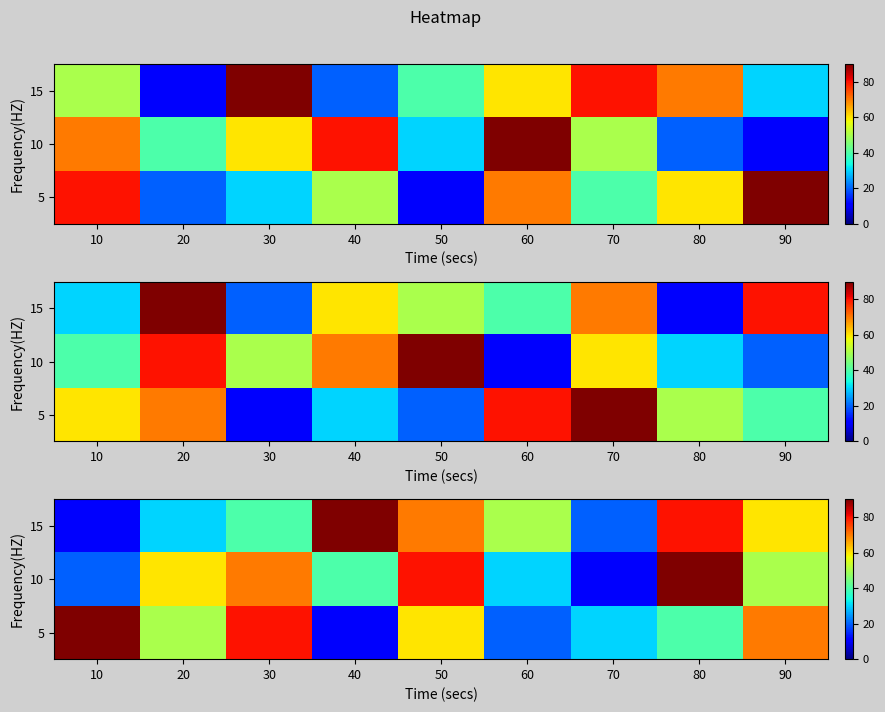

Which series changed the most between 10 and 40?

15